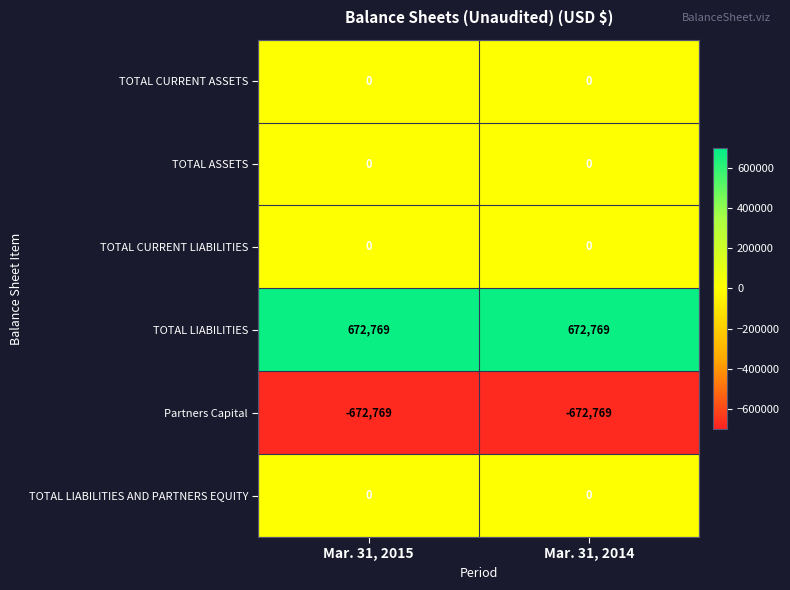

Is it true that TOTAL LIABILITIES equals 1071156 at Mar. 31, 2015?

False